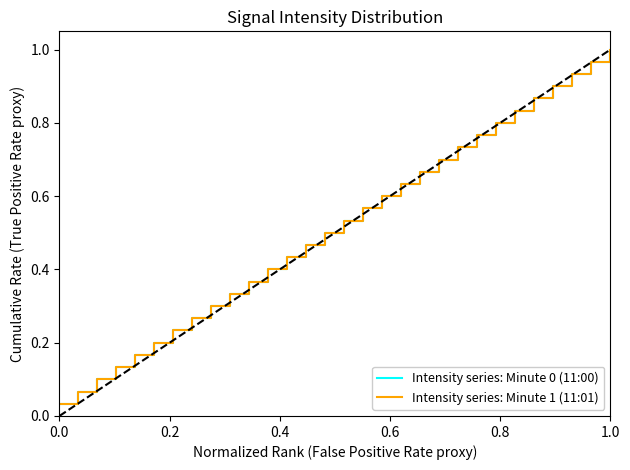

Reading left to right, what are all the values shown in this chart?

Intensity series: Minute 0 (11:00): 0.0	0.1	0.1	0.1	0.2	0.2	0.2	0.3	0.3	0.3	0.4	0.4	0.4	0.5	0.5	0.5	0.6	0.6	0.6	0.7	0.7	0.7	0.8	0.8	0.8	0.9	0.9	0.9	1.0	1.0
Intensity series: Minute 1 (11:01): 0.0	0.1	0.1	0.1	0.2	0.2	0.2	0.3	0.3	0.3	0.4	0.4	0.4	0.5	0.5	0.5	0.6	0.6	0.6	0.7	0.7	0.7	0.8	0.8	0.8	0.9	0.9	0.9	1.0	1.0